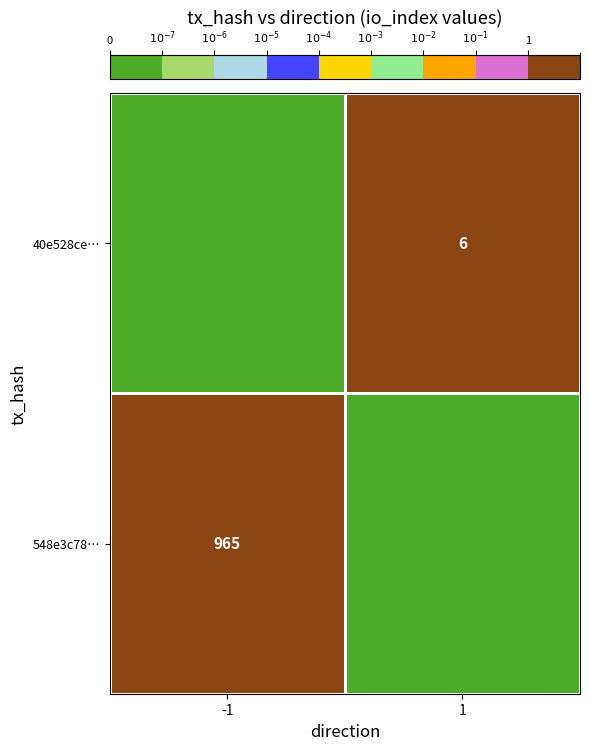

What is the total value across all series at -1?

965